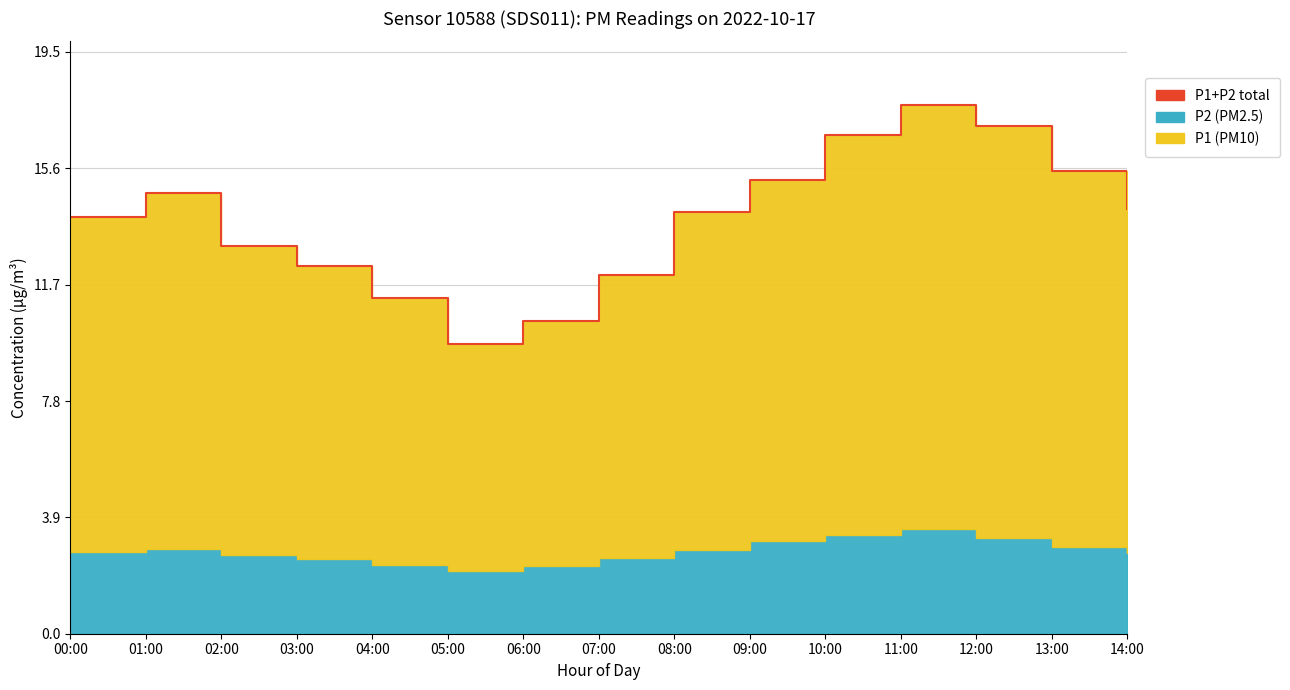

Rank the categories by value from lowest to highest.

05:00, 06:00, 04:00, 07:00, 03:00, 02:00, 00:00, 08:00, 14:00, 01:00, 09:00, 13:00, 10:00, 12:00, 11:00